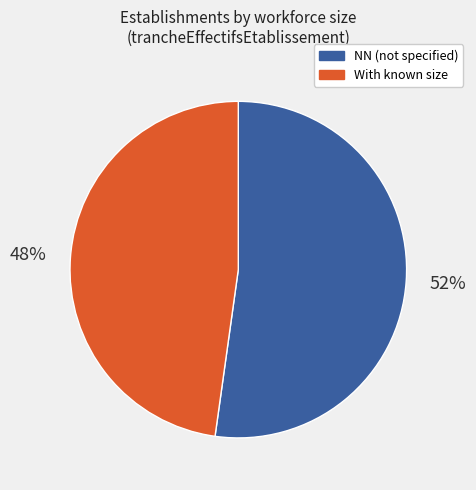

Is the sum of With known size and NN (not specified) greater than half?

Yes